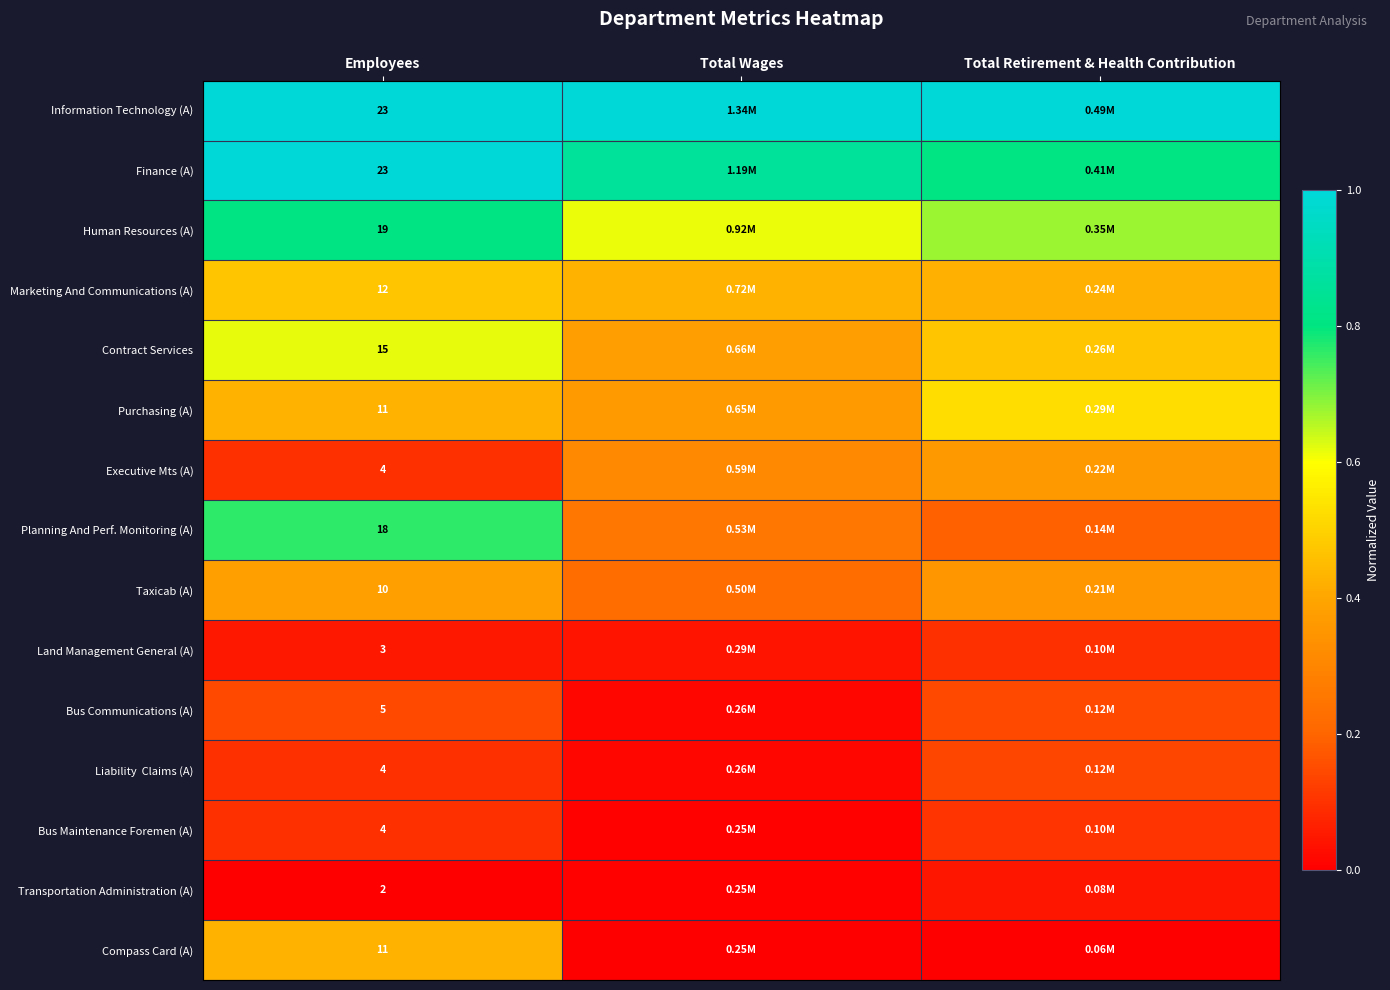

At which label does Bus Communications (A) reach its minimum?

Total Wages